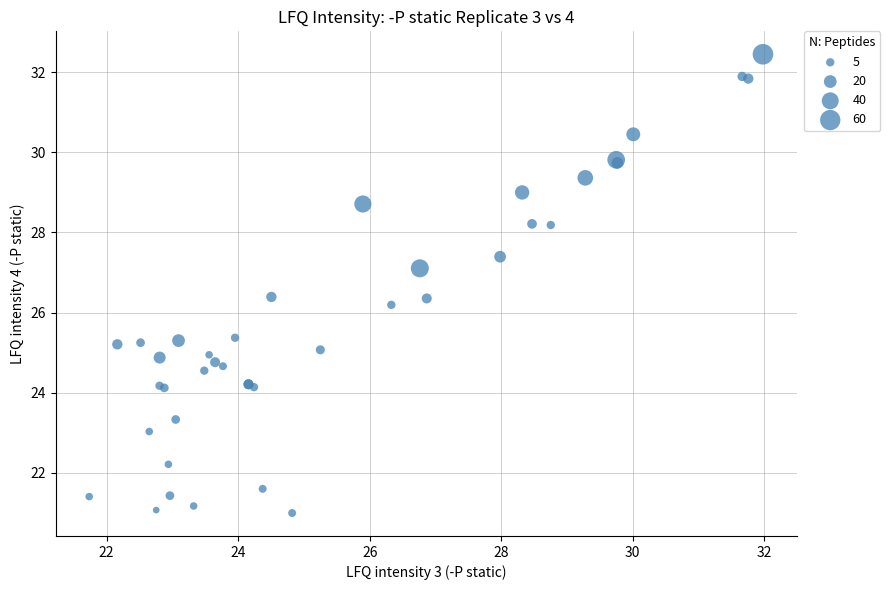

What Y value in the scatter plot is closest to 26?

26.2